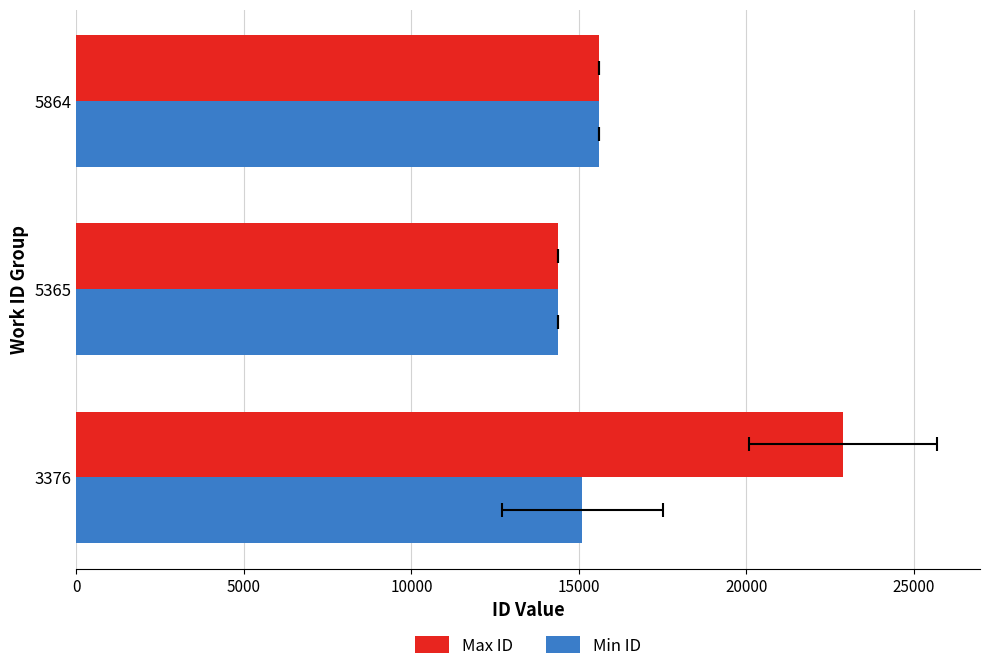

What is the difference between the maximum and minimum values in the Max ID series?

8516